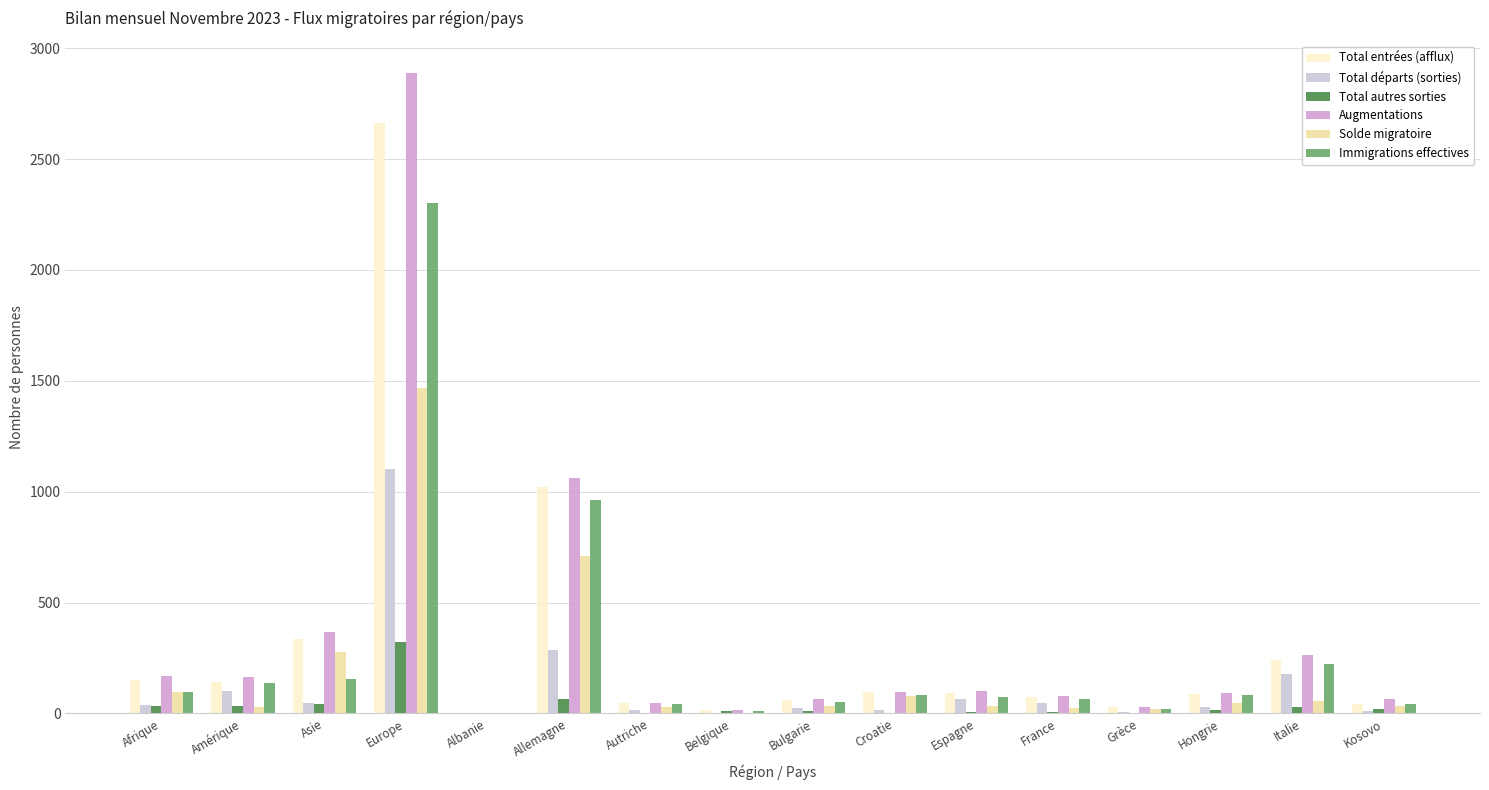

How many series are shown in this chart?

6